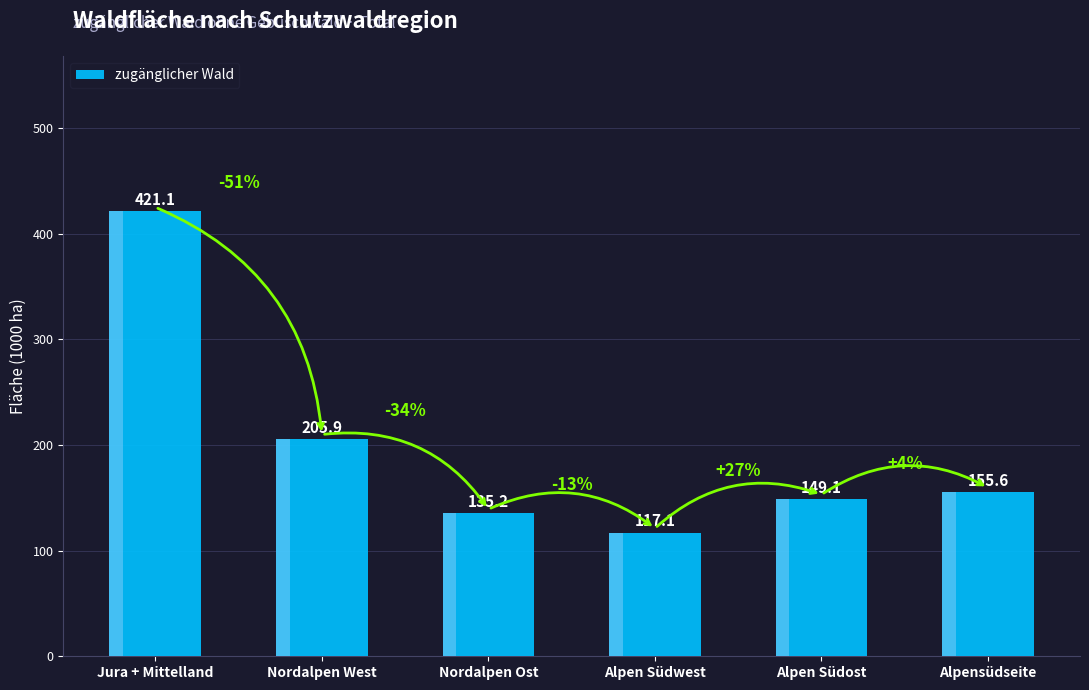

Are the bars horizontal?

No